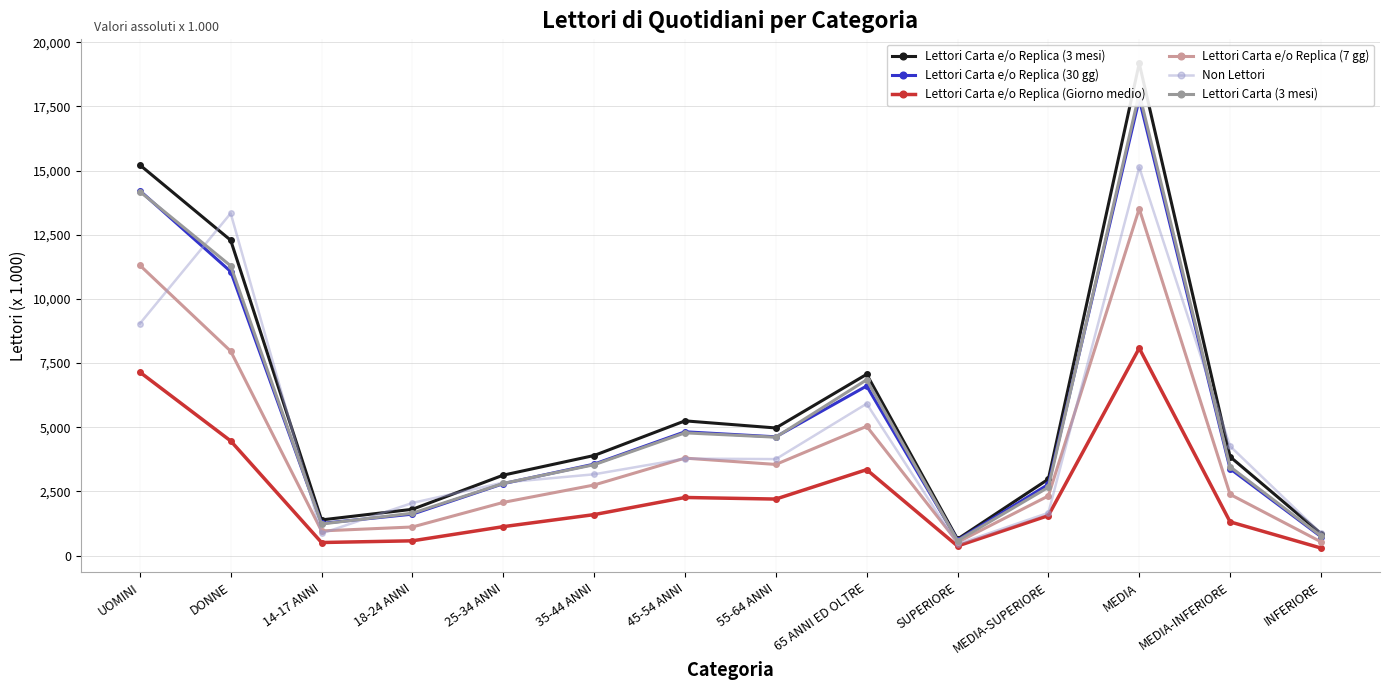

What is the label of the 11th point from the right?

18-24 ANNI